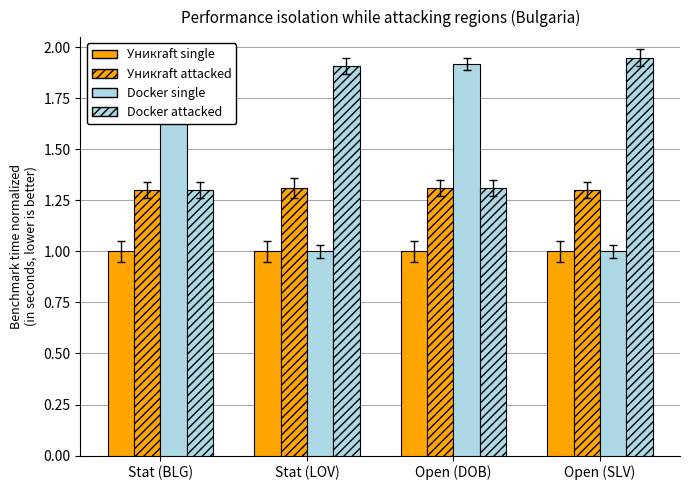

What is the difference between the second highest and minimum values in the Docker attacked series?

0.6